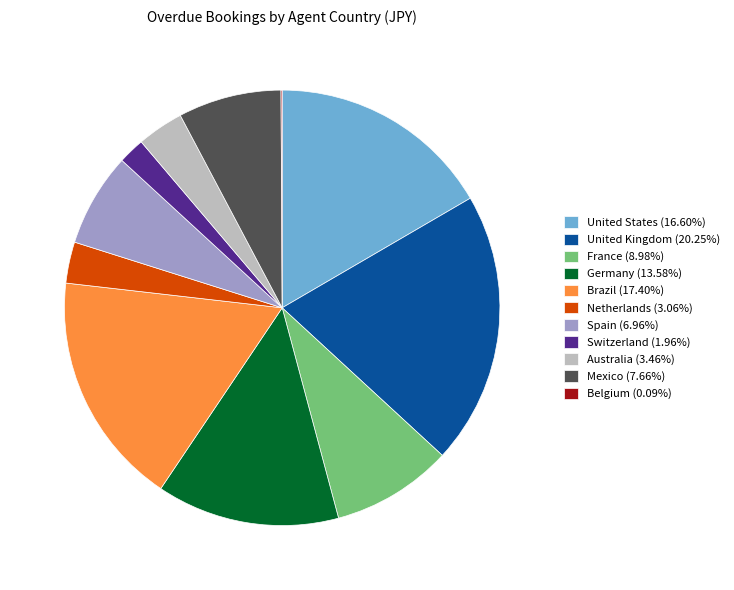

Is the sum of Germany (13.58%) and United States (16.60%) greater than half?

No